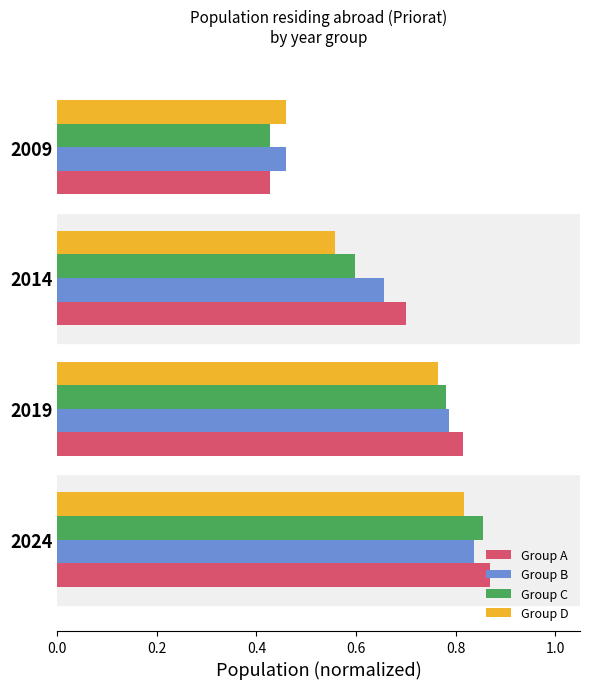

What is the sum of the Group A values at 2024 and 2014?

1.6